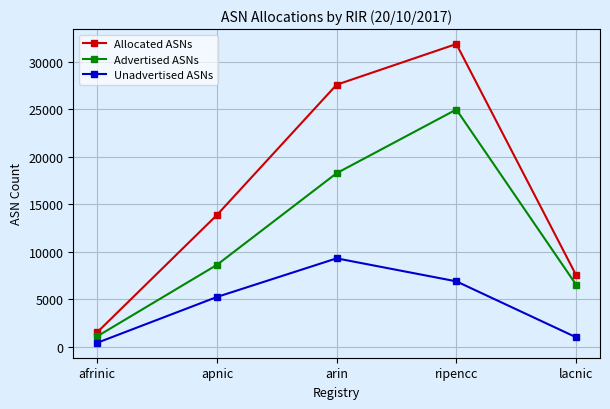

What is the difference between the maximum and minimum values in the Advertised ASNs series?

23890